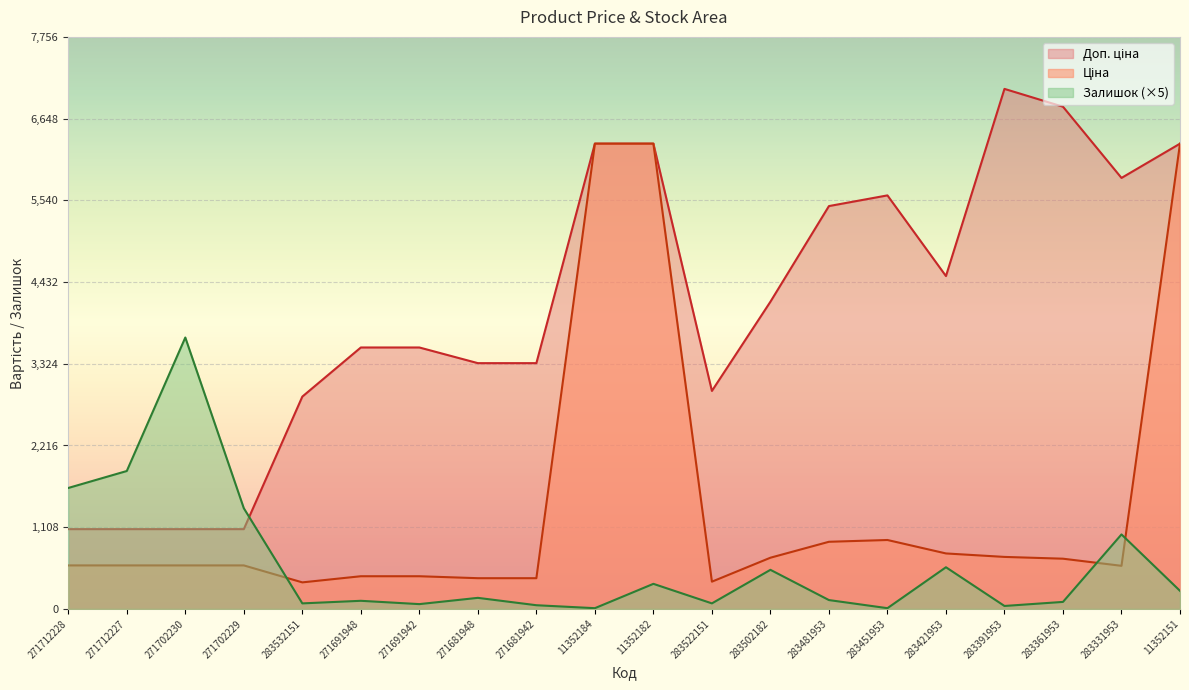

Read the Ціна value at 283421953.

752.2